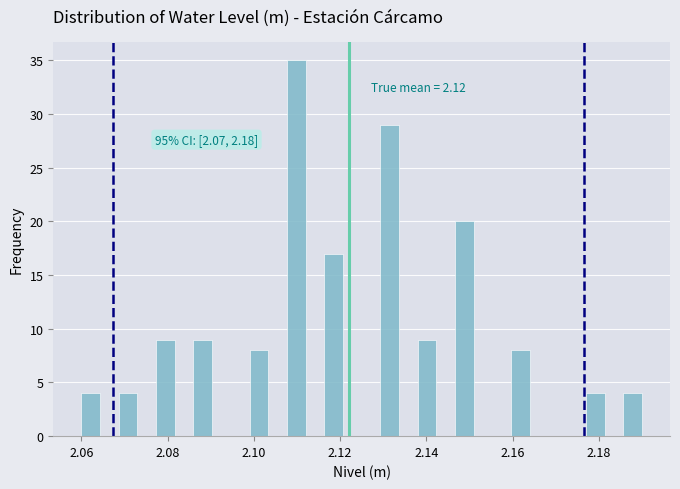

Read against the x-axis, roughly where is the centre of the tallest bar?

2.110